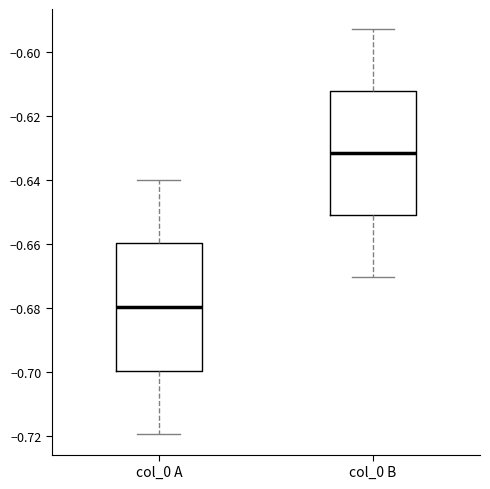

Reading left to right, read every box against the y-axis: the position of its median line, the range the box covers, and the ends of its whiskers. The values are not printed on the chart, so give them approximately, as read against the axis.

col_0 A: median -0.680, box -0.700 to -0.660, whiskers -0.720 to -0.640
col_0 B: median -0.632, box -0.652 to -0.612, whiskers -0.670 to -0.592